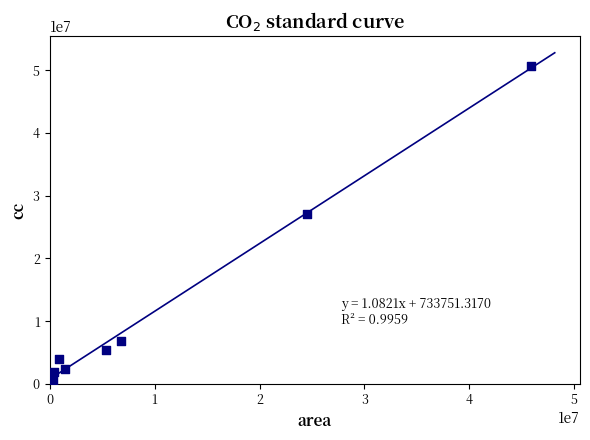

What Y value in the scatter plot is closest to 25536318?

27147182.9